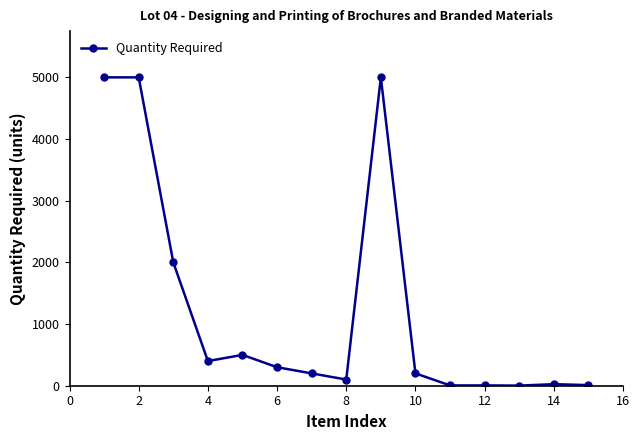

What is the difference between the maximum and minimum values?

4998